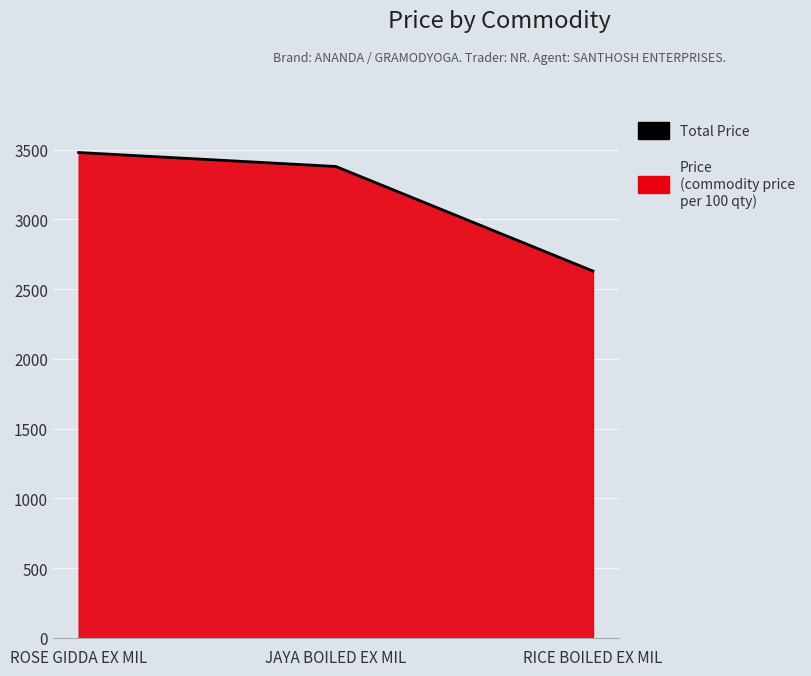

Reading left to right, list all the values displayed in this chart.

3480	3380	2630